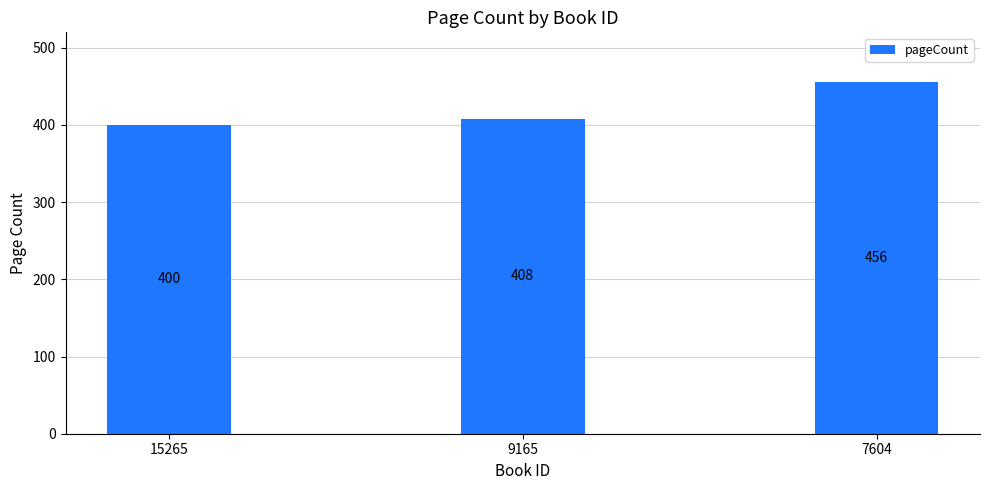

How many values are between 400 and 456?

3